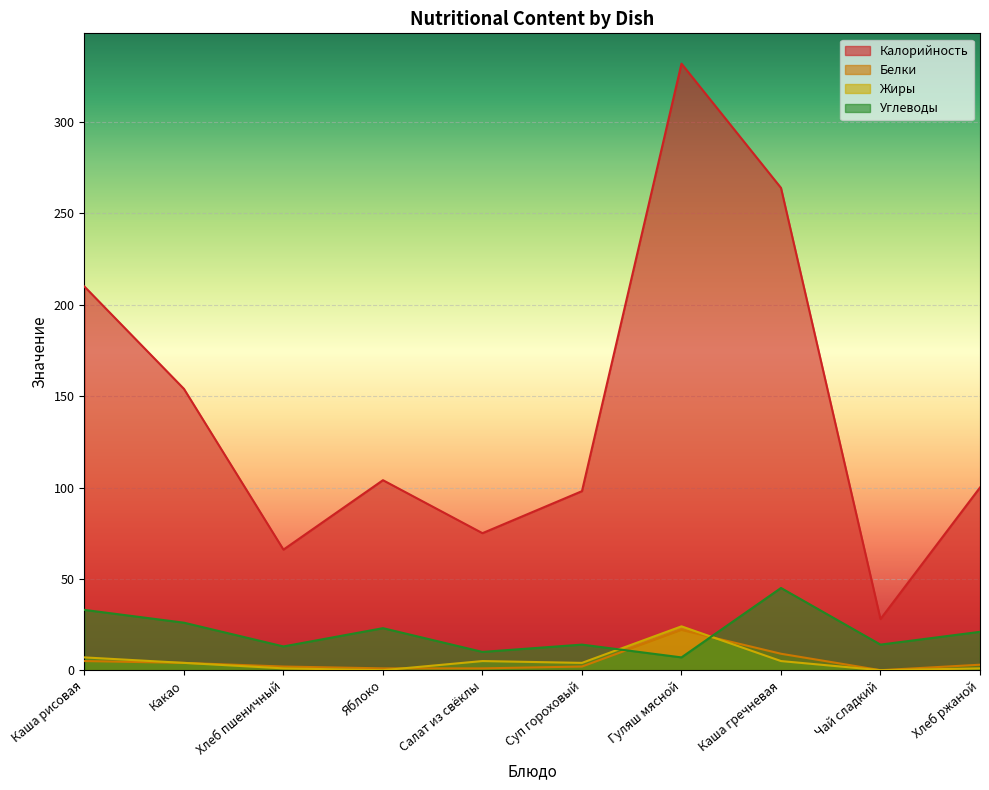

What position from the left is Яблоко?

4